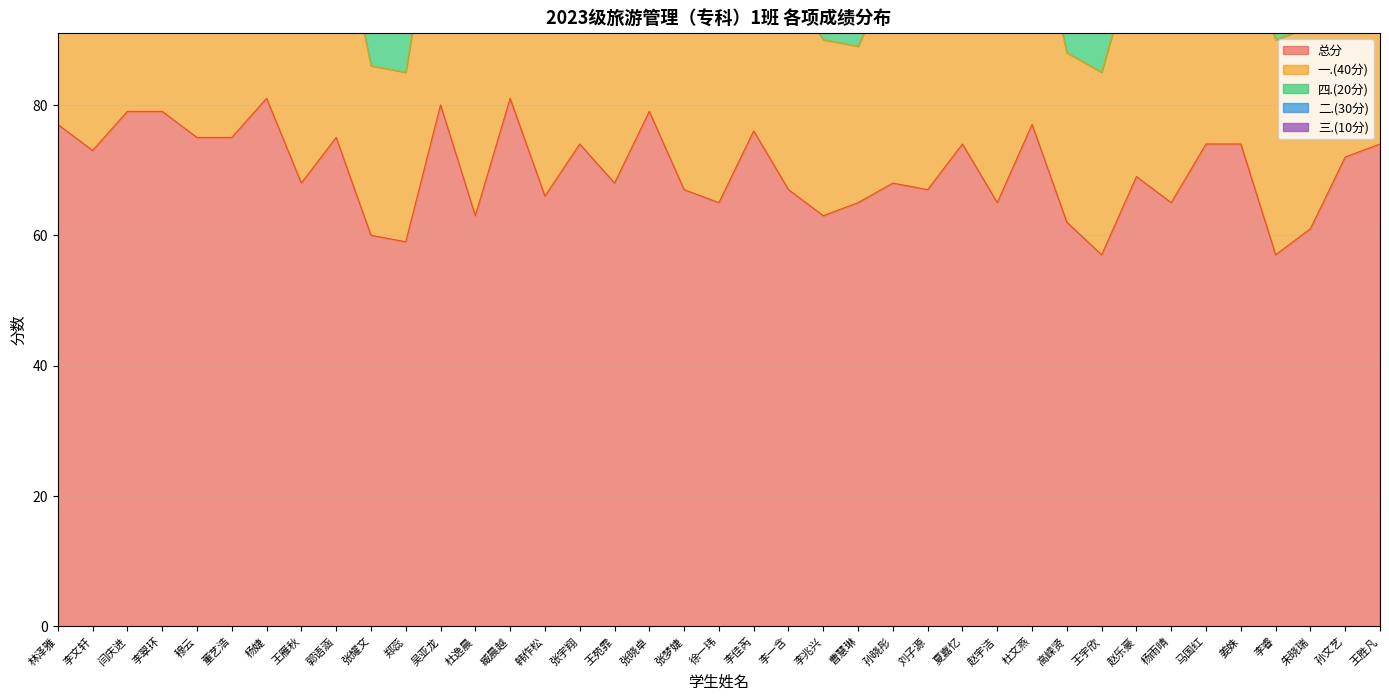

True or false: 二.(30分) and 四.(20分) intersect in this chart.

True